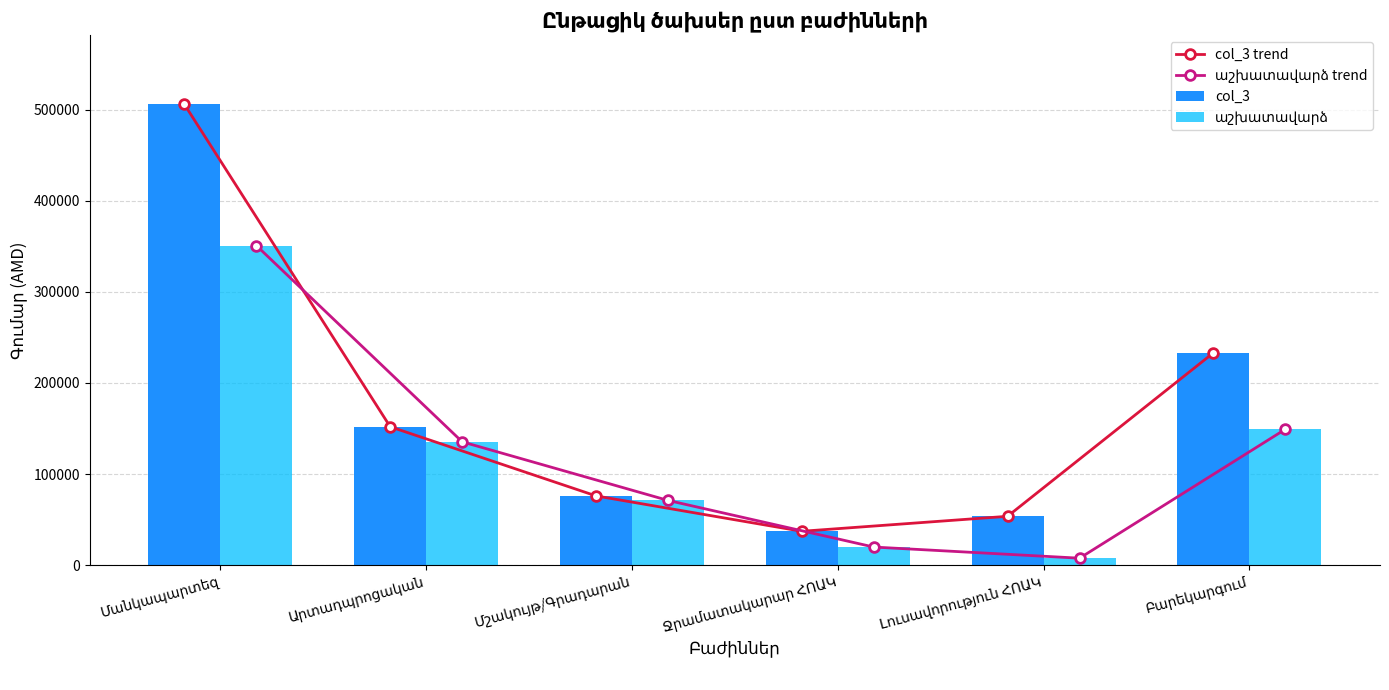

True or false: աշխատավարձ has a value of 7650.9 at Լուսավորություն ՀՈԱԿ.

True